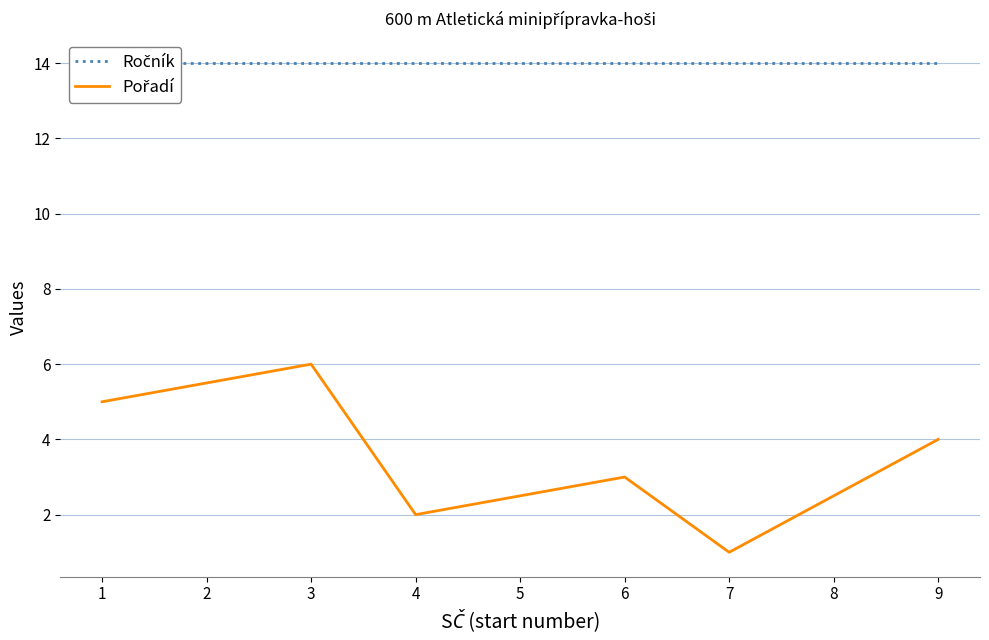

What is the maximum value for Ročník?

14